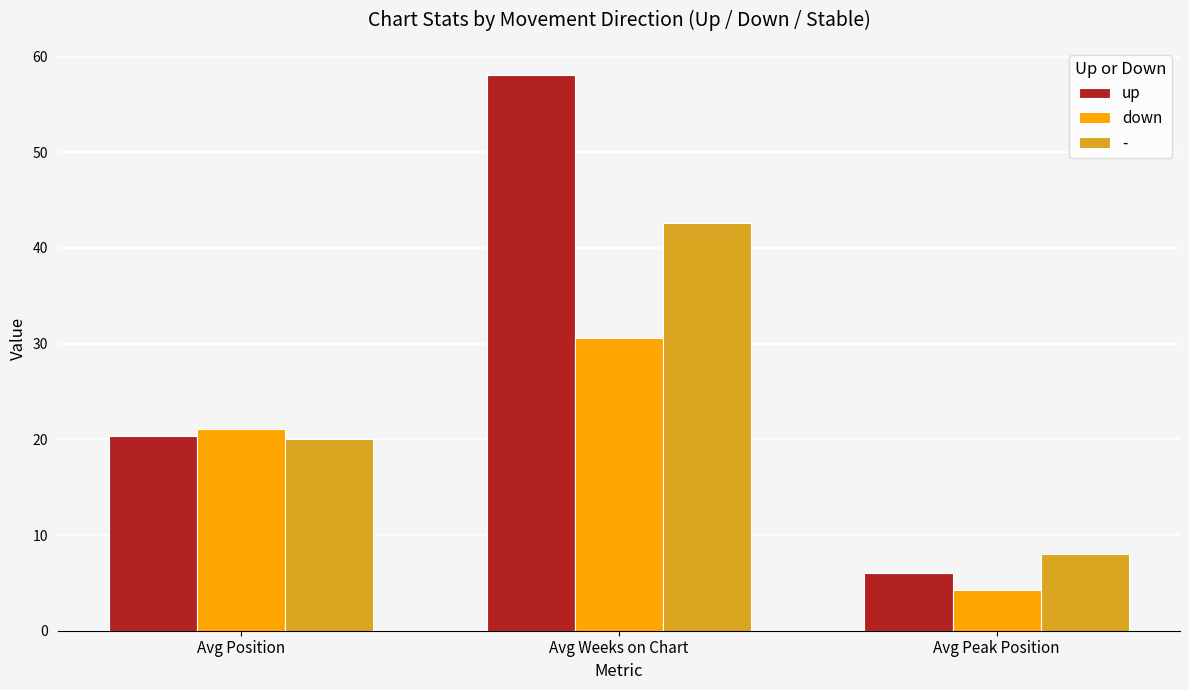

What is the approximate value of down at Avg Weeks on Chart?

30.6